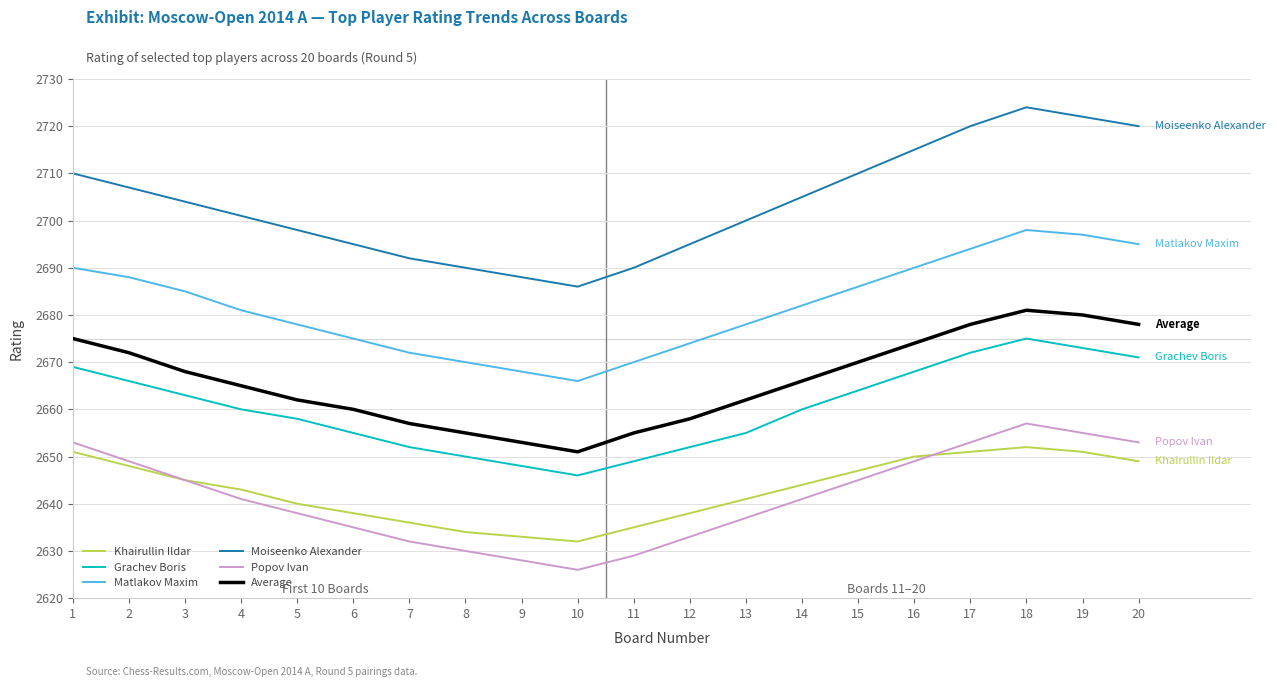

Is the value of Popov Ivan at 6 greater than the value of Moiseenko Alexander at 14?

No